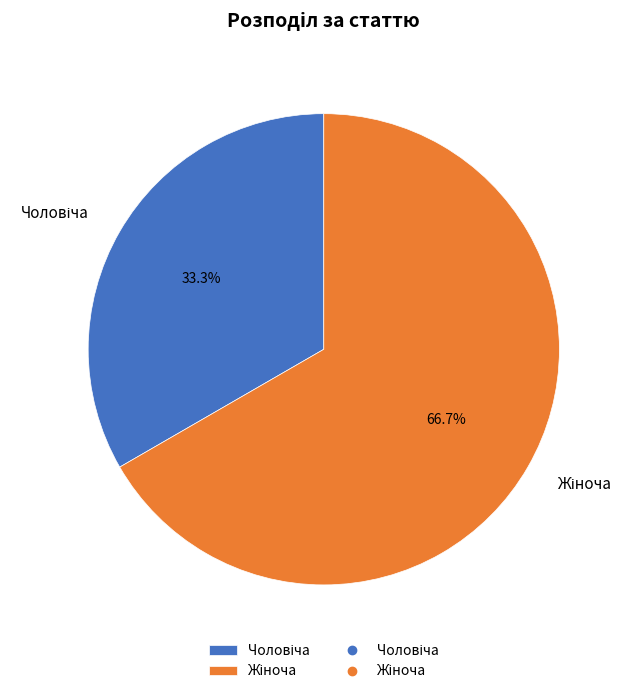

Is there a majority slice in this chart?

Yes